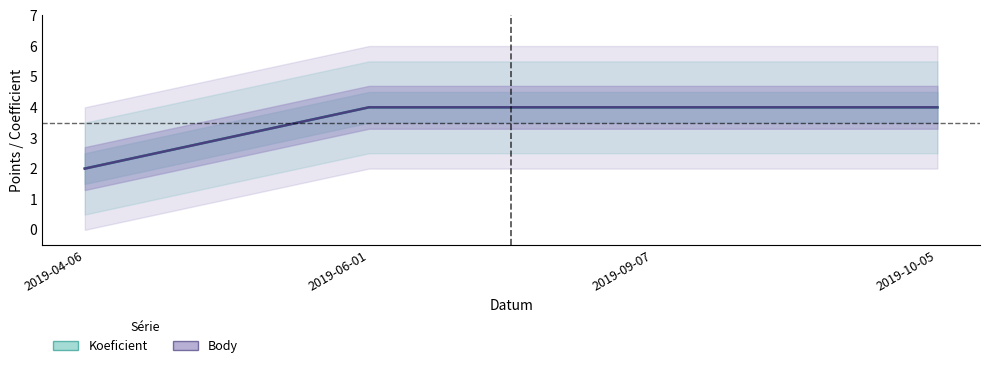

Which category has the lowest value in the Body series?

2019-04-06